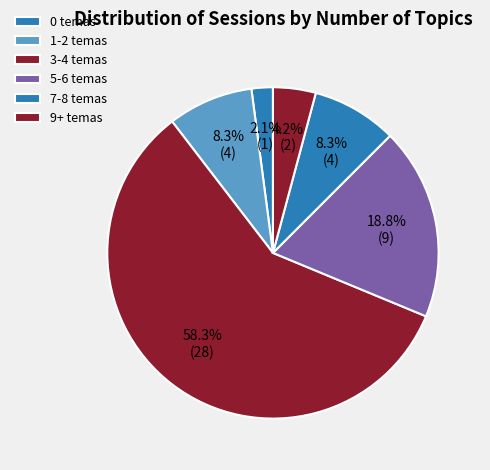

Which category has the smallest portion of the pie?

0 temas